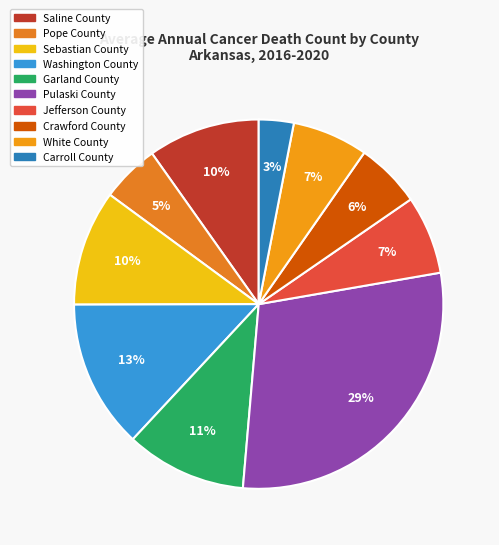

What is the smallest slice in the pie chart?

Carroll County